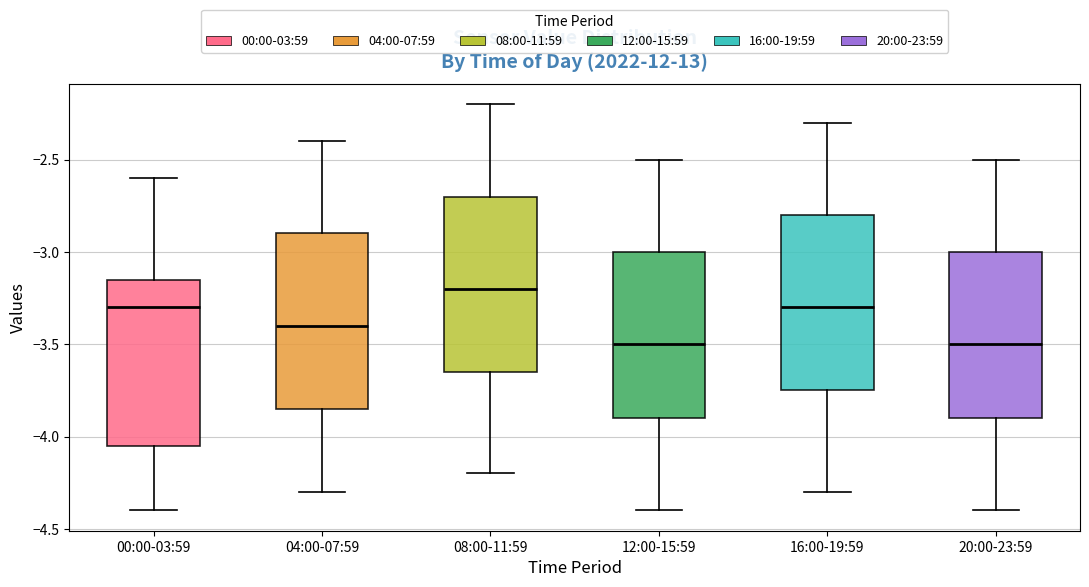

Which box's median line is the highest?

08:00-11:59